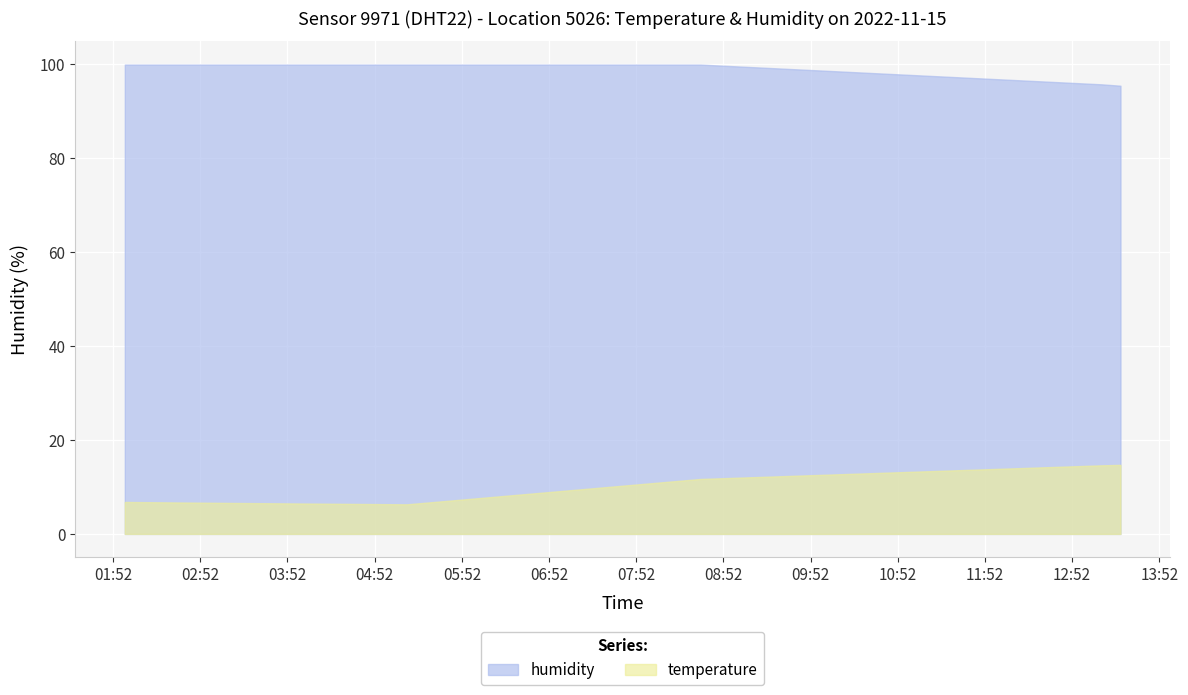

What value does the temperature series have at 2022-11-15T13:12:10?

14.6